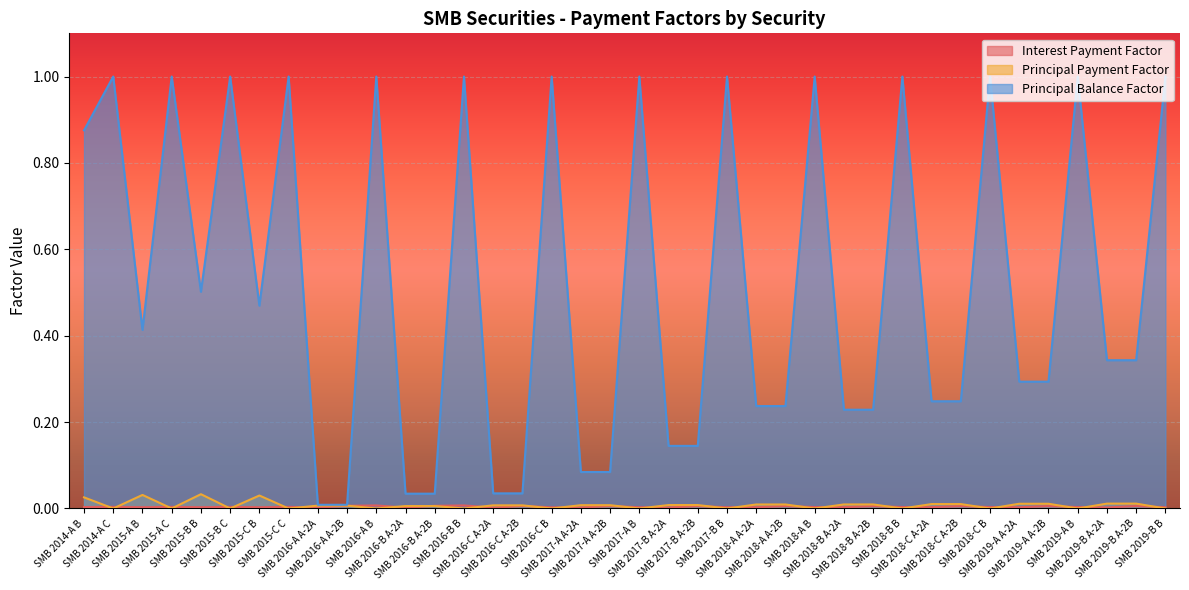

Reading right to left, what are all the values shown in this chart?

Interest Payment Factor: SMB 2019-B B=0.0	SMB 2019-B A-2B=0.0	SMB 2019-B A-2A=0.0	SMB 2019-A B=0.0	SMB 2019-A A-2B=0.0	SMB 2019-A A-2A=0.0	SMB 2018-C B=0.0	SMB 2018-C A-2B=0.0	SMB 2018-C A-2A=0.0	SMB 2018-B B=0.0	SMB 2018-B A-2B=0.0	SMB 2018-B A-2A=0.0	SMB 2018-A B=0.0	SMB 2018-A A-2B=0.0	SMB 2018-A A-2A=0.0	SMB 2017-B B=0.0	SMB 2017-B A-2B=0.0	SMB 2017-B A-2A=0.0	SMB 2017-A B=0.0	SMB 2017-A A-2B=0.0	SMB 2017-A A-2A=0.0	SMB 2016-C B=0.0	SMB 2016-C A-2B=0.0	SMB 2016-C A-2A=0.0	SMB 2016-B B=0.0	SMB 2016-B A-2B=0.0	SMB 2016-B A-2A=0.0	SMB 2016-A B=0.0	SMB 2016-A A-2B=0.0	SMB 2016-A A-2A=0.0	SMB 2015-C C=0.0	SMB 2015-C B=0.0	SMB 2015-B C=0.0	SMB 2015-B B=0.0	SMB 2015-A C=0.0	SMB 2015-A B=0.0	SMB 2014-A C=0.0	SMB 2014-A B=0.0
Principal Payment Factor: SMB 2019-B B=0.0	SMB 2019-B A-2B=0.0	SMB 2019-B A-2A=0.0	SMB 2019-A B=0.0	SMB 2019-A A-2B=0.0	SMB 2019-A A-2A=0.0	SMB 2018-C B=0.0	SMB 2018-C A-2B=0.0	SMB 2018-C A-2A=0.0	SMB 2018-B B=0.0	SMB 2018-B A-2B=0.0	SMB 2018-B A-2A=0.0	SMB 2018-A B=0.0	SMB 2018-A A-2B=0.0	SMB 2018-A A-2A=0.0	SMB 2017-B B=0.0	SMB 2017-B A-2B=0.0	SMB 2017-B A-2A=0.0	SMB 2017-A B=0.0	SMB 2017-A A-2B=0.0	SMB 2017-A A-2A=0.0	SMB 2016-C B=0.0	SMB 2016-C A-2B=0.0	SMB 2016-C A-2A=0.0	SMB 2016-B B=0.0	SMB 2016-B A-2B=0.0	SMB 2016-B A-2A=0.0	SMB 2016-A B=0.0	SMB 2016-A A-2B=0.0	SMB 2016-A A-2A=0.0	SMB 2015-C C=0.0	SMB 2015-C B=0.0	SMB 2015-B C=0.0	SMB 2015-B B=0.0	SMB 2015-A C=0.0	SMB 2015-A B=0.0	SMB 2014-A C=0.0	SMB 2014-A B=0.0
Principal Balance Factor: SMB 2019-B B=1.0	SMB 2019-B A-2B=0.3	SMB 2019-B A-2A=0.3	SMB 2019-A B=1.0	SMB 2019-A A-2B=0.3	SMB 2019-A A-2A=0.3	SMB 2018-C B=1.0	SMB 2018-C A-2B=0.2	SMB 2018-C A-2A=0.2	SMB 2018-B B=1.0	SMB 2018-B A-2B=0.2	SMB 2018-B A-2A=0.2	SMB 2018-A B=1.0	SMB 2018-A A-2B=0.2	SMB 2018-A A-2A=0.2	SMB 2017-B B=1.0	SMB 2017-B A-2B=0.1	SMB 2017-B A-2A=0.1	SMB 2017-A B=1.0	SMB 2017-A A-2B=0.1	SMB 2017-A A-2A=0.1	SMB 2016-C B=1.0	SMB 2016-C A-2B=0.0	SMB 2016-C A-2A=0.0	SMB 2016-B B=1.0	SMB 2016-B A-2B=0.0	SMB 2016-B A-2A=0.0	SMB 2016-A B=1.0	SMB 2016-A A-2B=0.0	SMB 2016-A A-2A=0.0	SMB 2015-C C=1.0	SMB 2015-C B=0.5	SMB 2015-B C=1.0	SMB 2015-B B=0.5	SMB 2015-A C=1.0	SMB 2015-A B=0.4	SMB 2014-A C=1.0	SMB 2014-A B=0.9